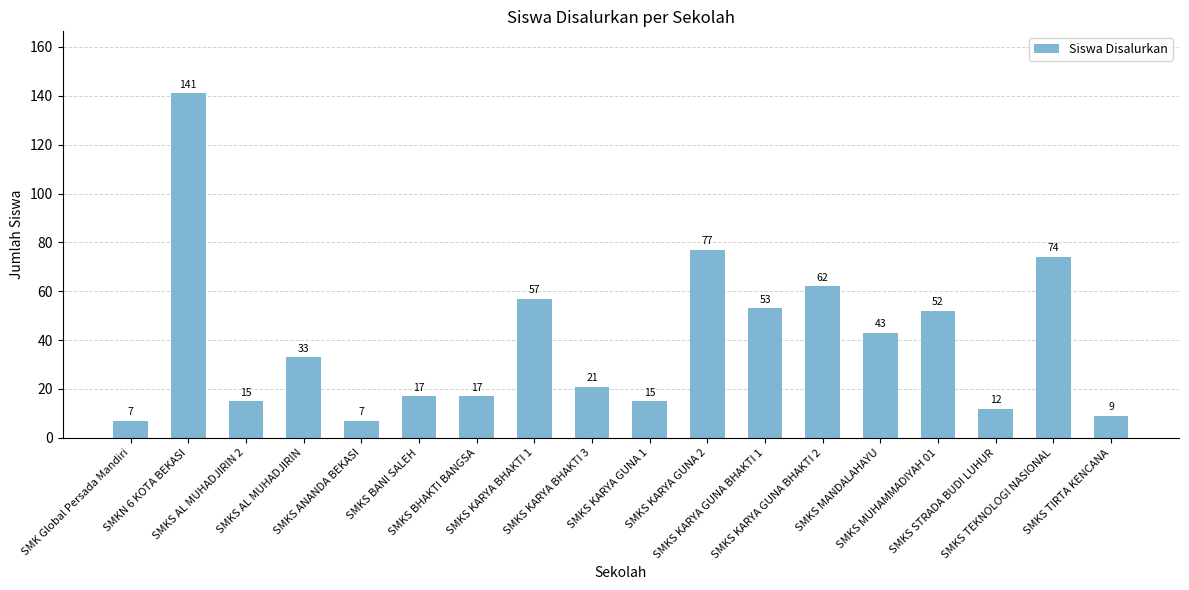

What value does the data have at SMKS MUHAMMADIYAH 01, to the nearest 50?

50